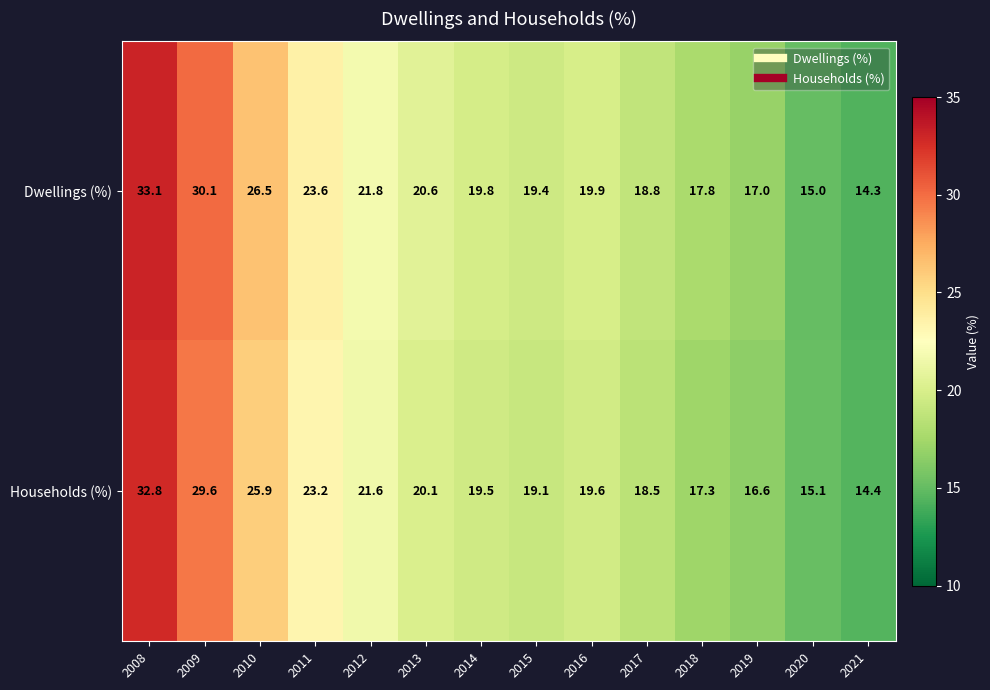

The Dwellings (%) series shows 28.4 at 2014. True or false?

False